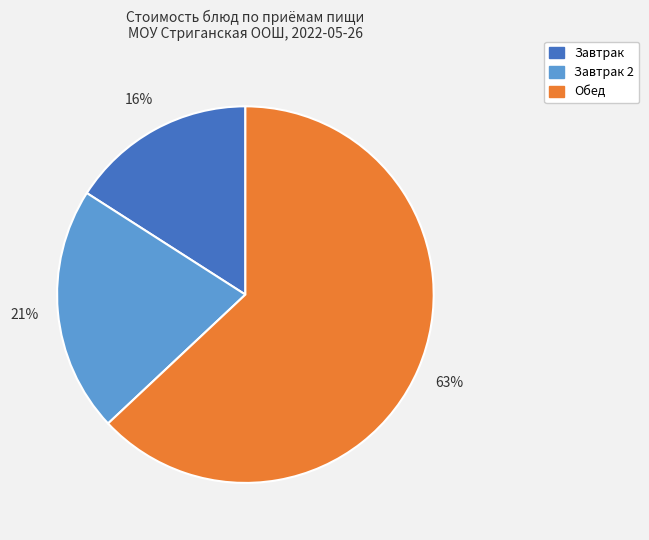

Rank the categories by value from highest to lowest.

Обед, Завтрак 2, Завтрак